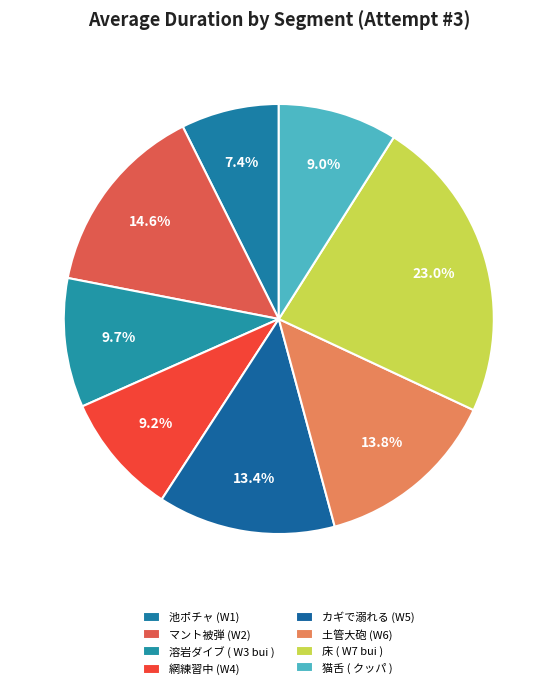

Between 猫舌 ( クッパ ) and 土管大砲 (W6), which is larger?

土管大砲 (W6)